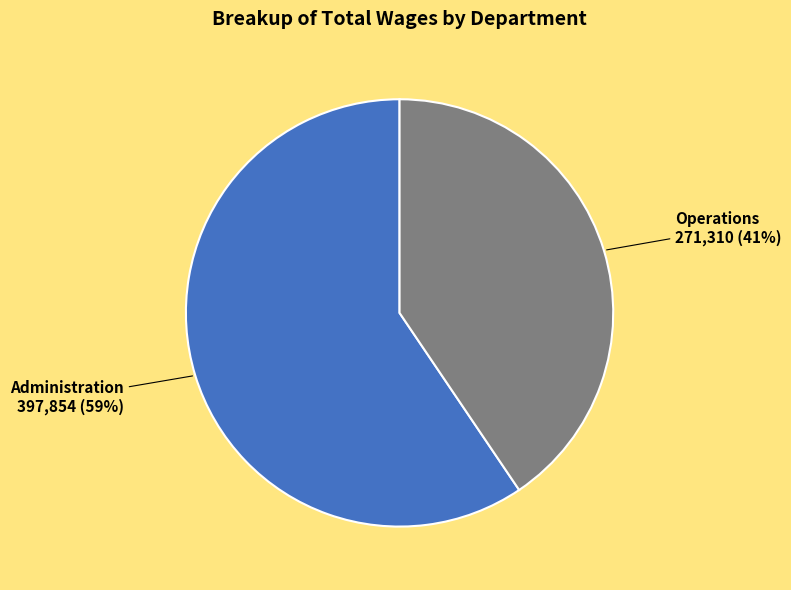

To the nearest percent, what is the average slice percentage?

50%